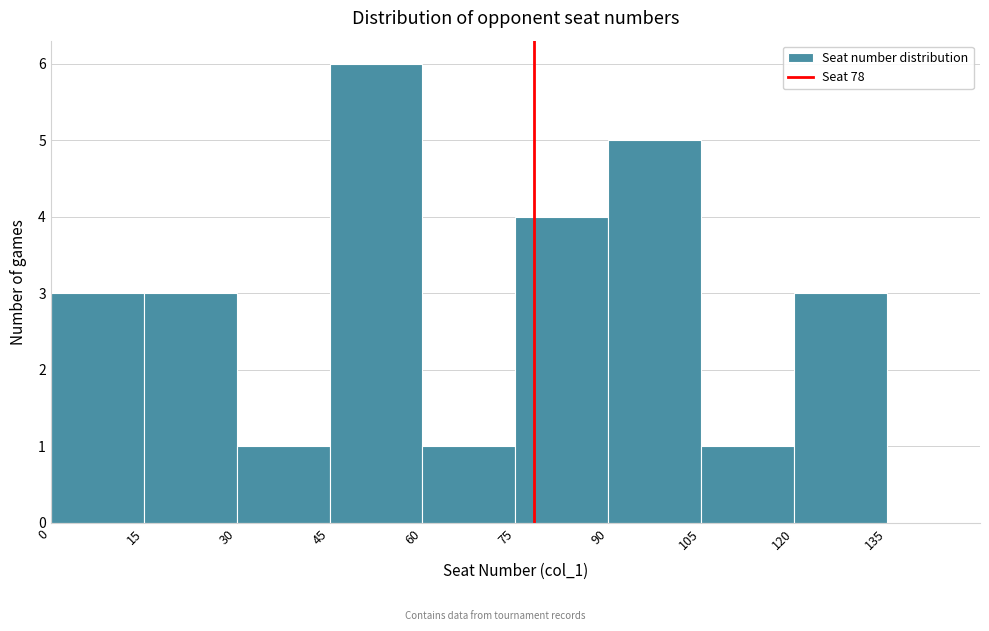

What is the height of the bar covering 30 to 45 on the x-axis? The values are not printed on the chart, so give them approximately, as read against the axis.

1